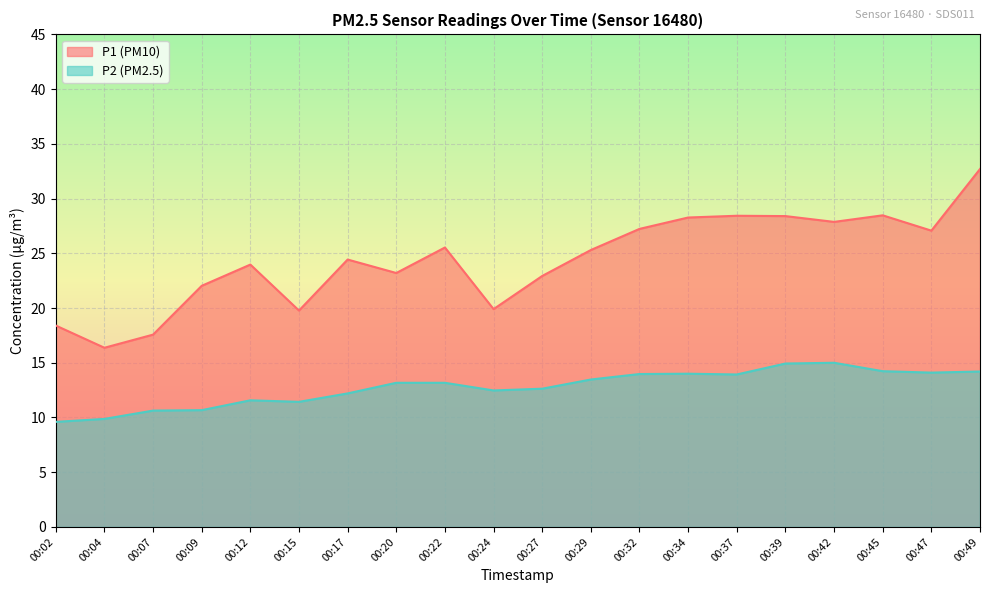

At which category is the sum across all series the highest?

00:49